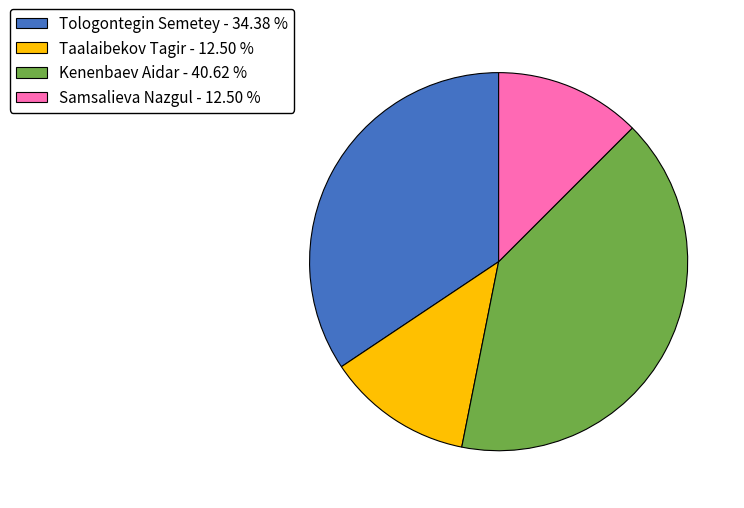

How many slices are in this pie chart?

4